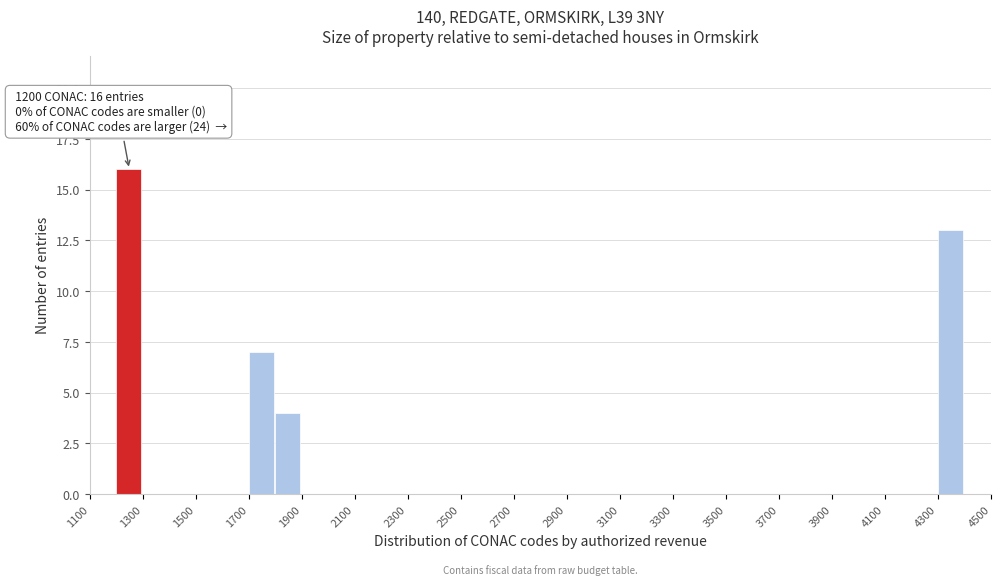

Which range on the x-axis has the tallest bar?

1200 to 1300